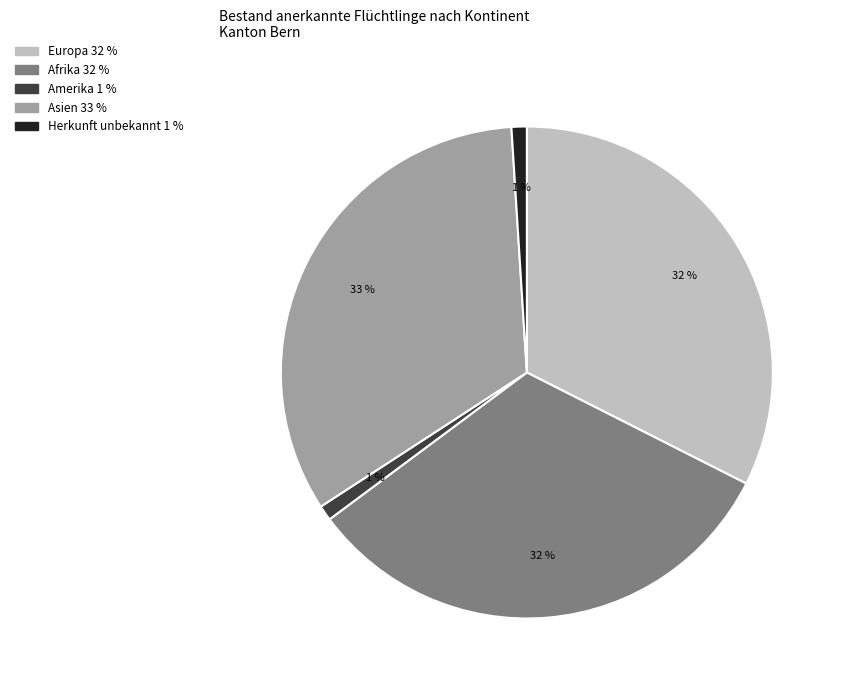

To the nearest percent, what is the difference between the Asien and Amerika slice percentages?

32%